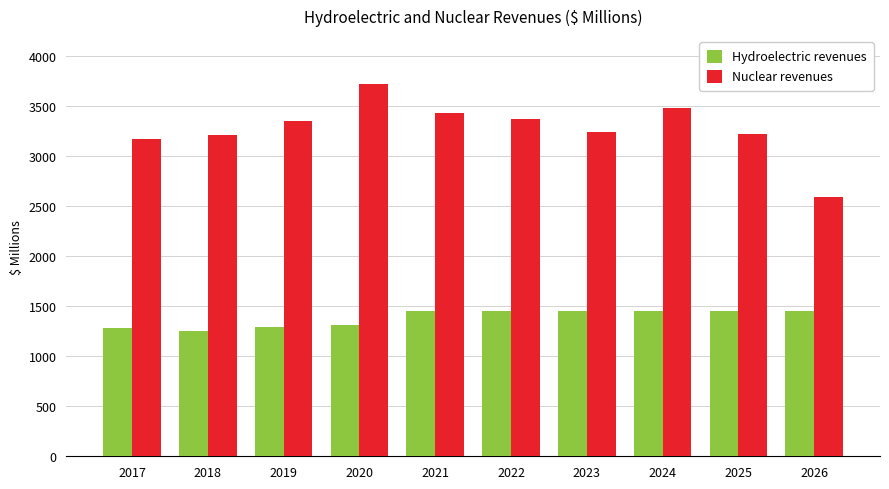

Is the value of Nuclear revenues at 2025 greater than the value of Hydroelectric revenues at 2017?

Yes